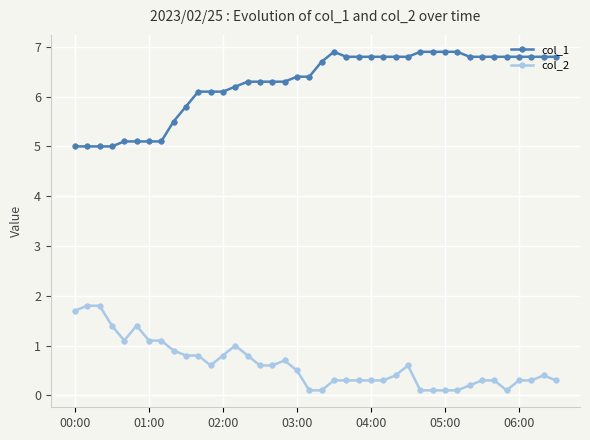

Rank the series by their maximum value, from highest to lowest.

col_1, col_2